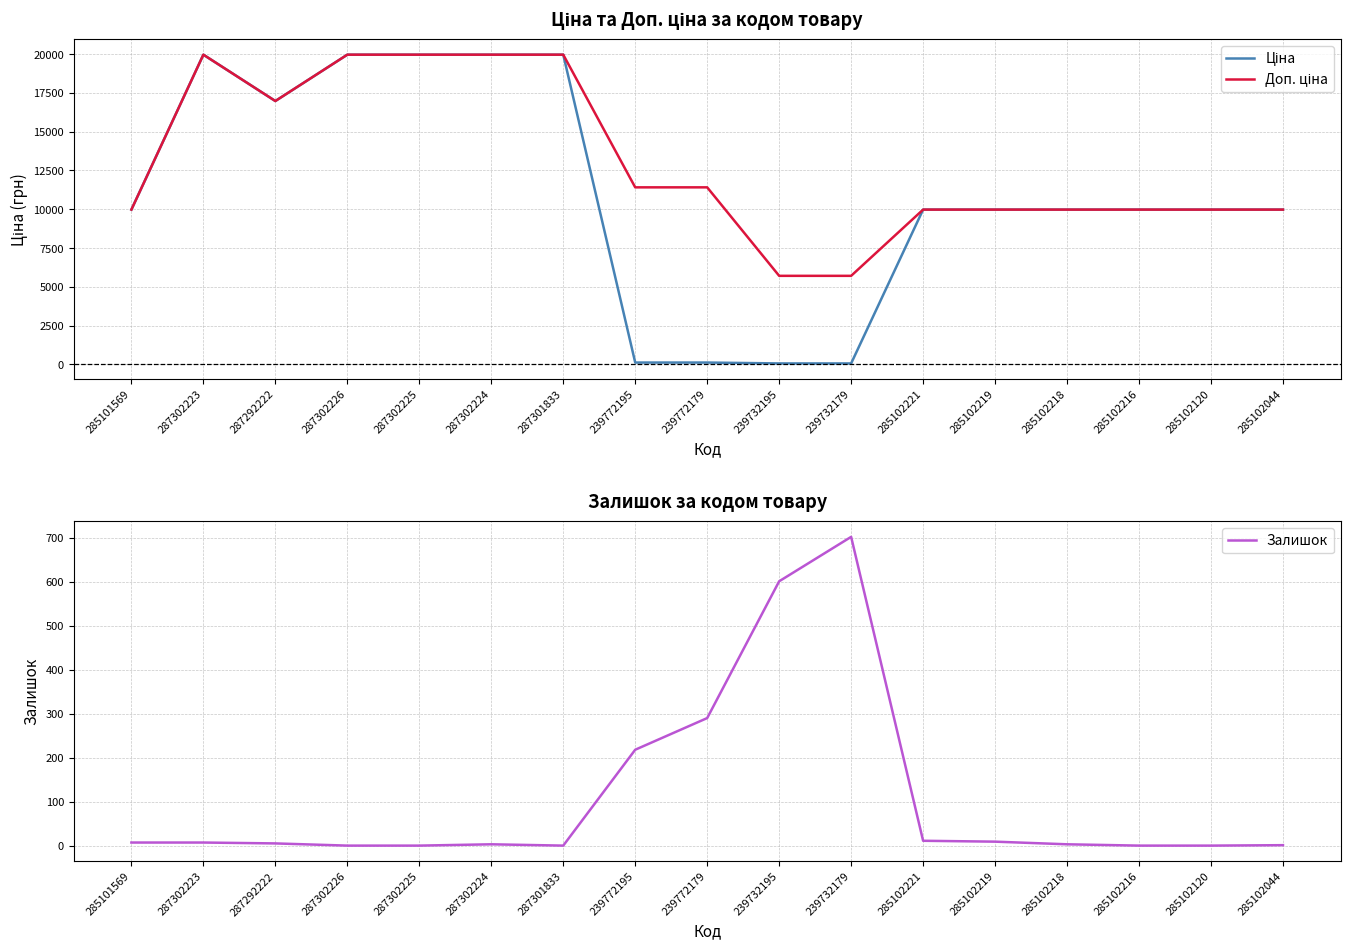

How many categories are shown in the chart?

17